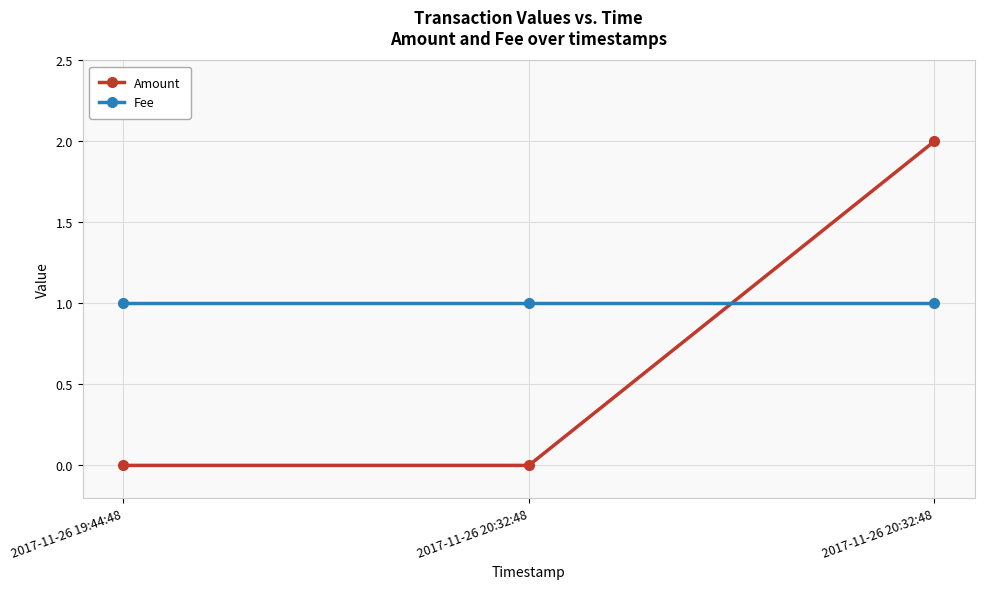

The value of Fee at 2017-11-26 19:44:48 is 2. True or false?

False